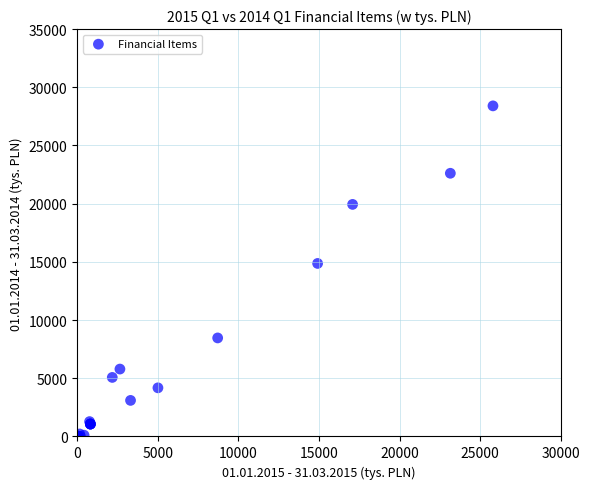

What Y value in the scatter plot is closest to 14201?

14865.3